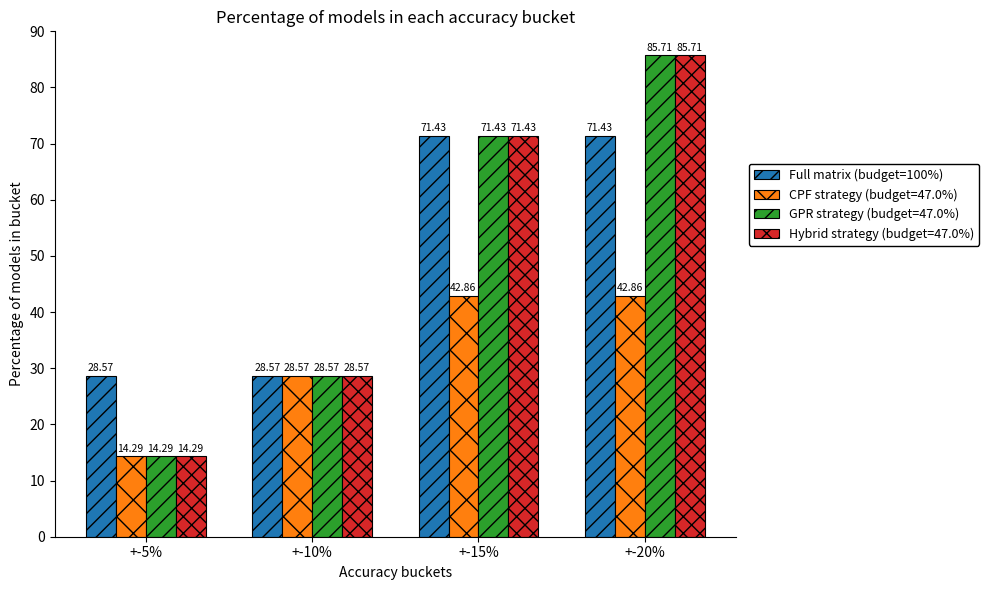

At which category does the chart reach its peak across all series?

+-20%